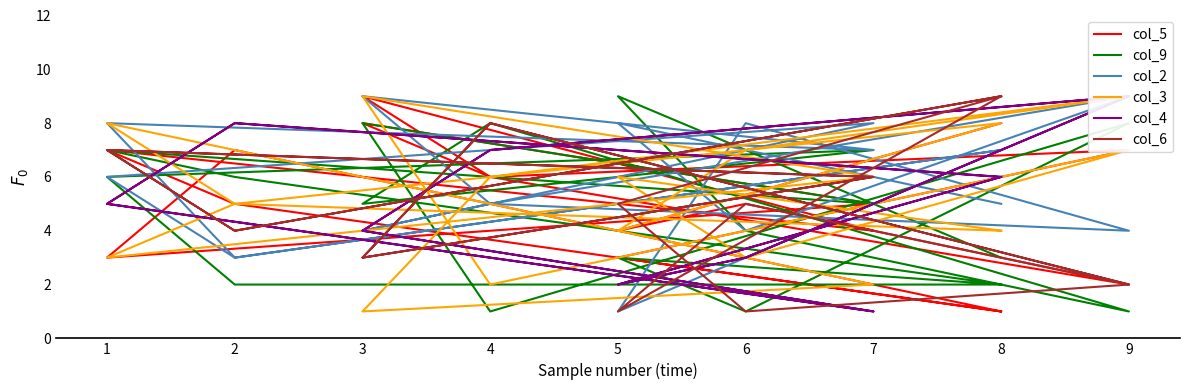

In col_4, how many points are lower than both neighbors (excluding endpoints)?

4